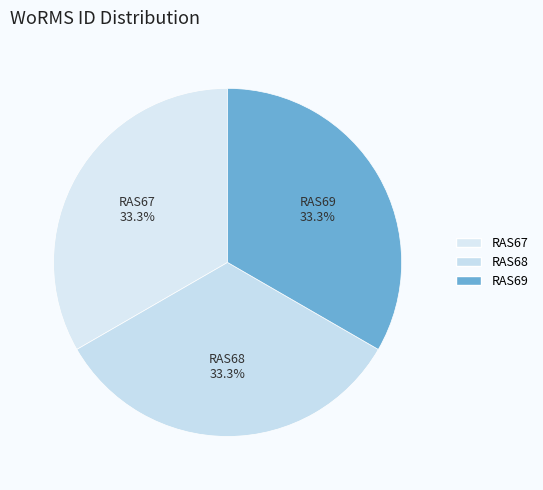

Combined, what portion of the pie is RAS69 and RAS67?

66.7%